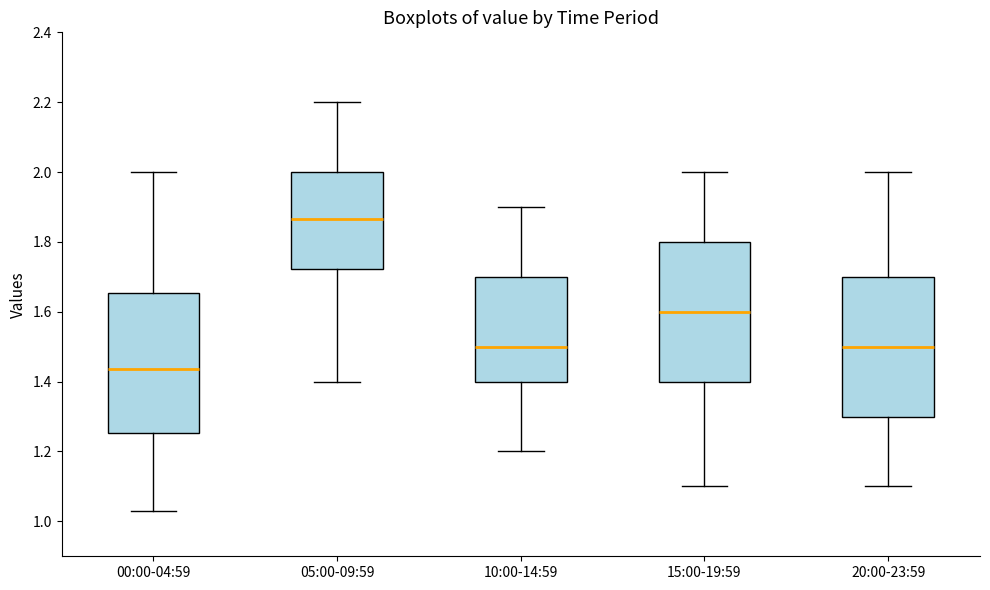

Where does the upper whisker of the box for 00:00-04:59 end on the y-axis? The values are not printed on the chart, so give them approximately, as read against the axis.

2.00